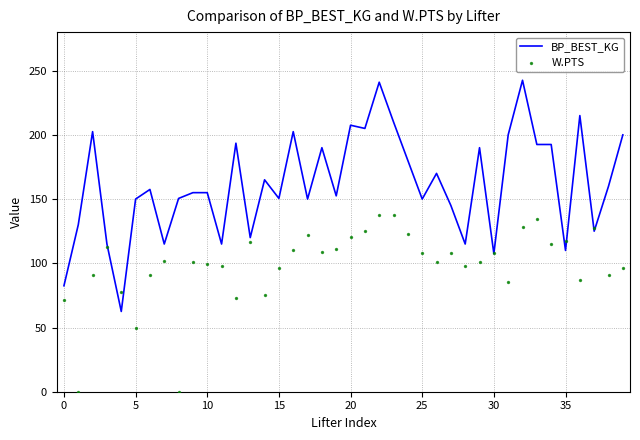

Which series has the largest Y range (max minus min)?

BP_BEST_KG